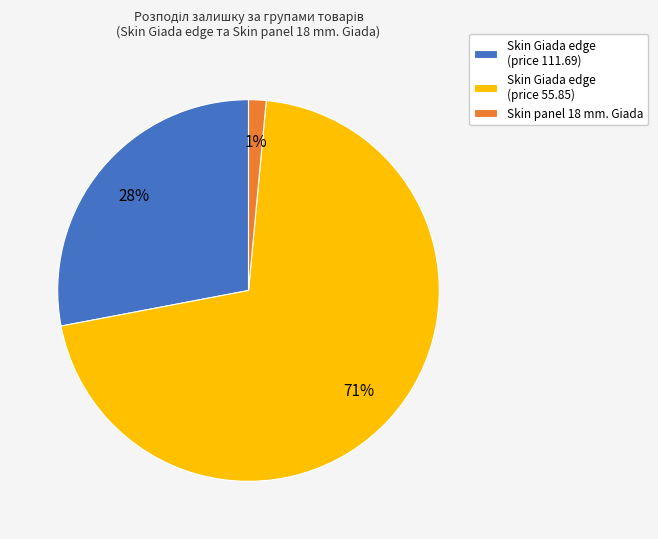

How many slices are in this pie chart?

3